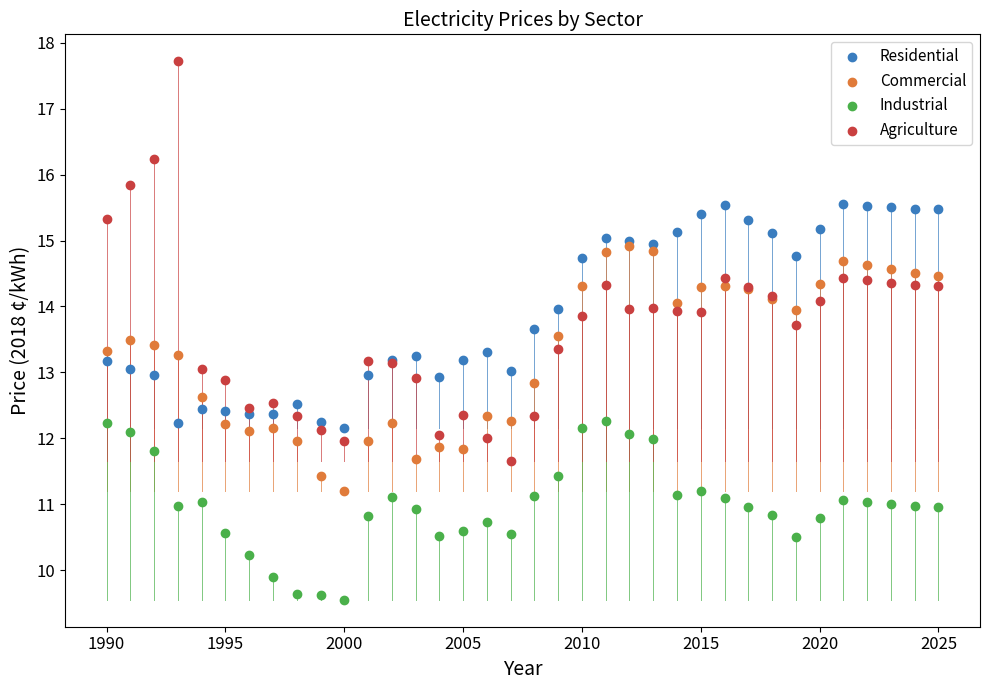

In the Industrial series, what Y value is closest to 10?

9.9